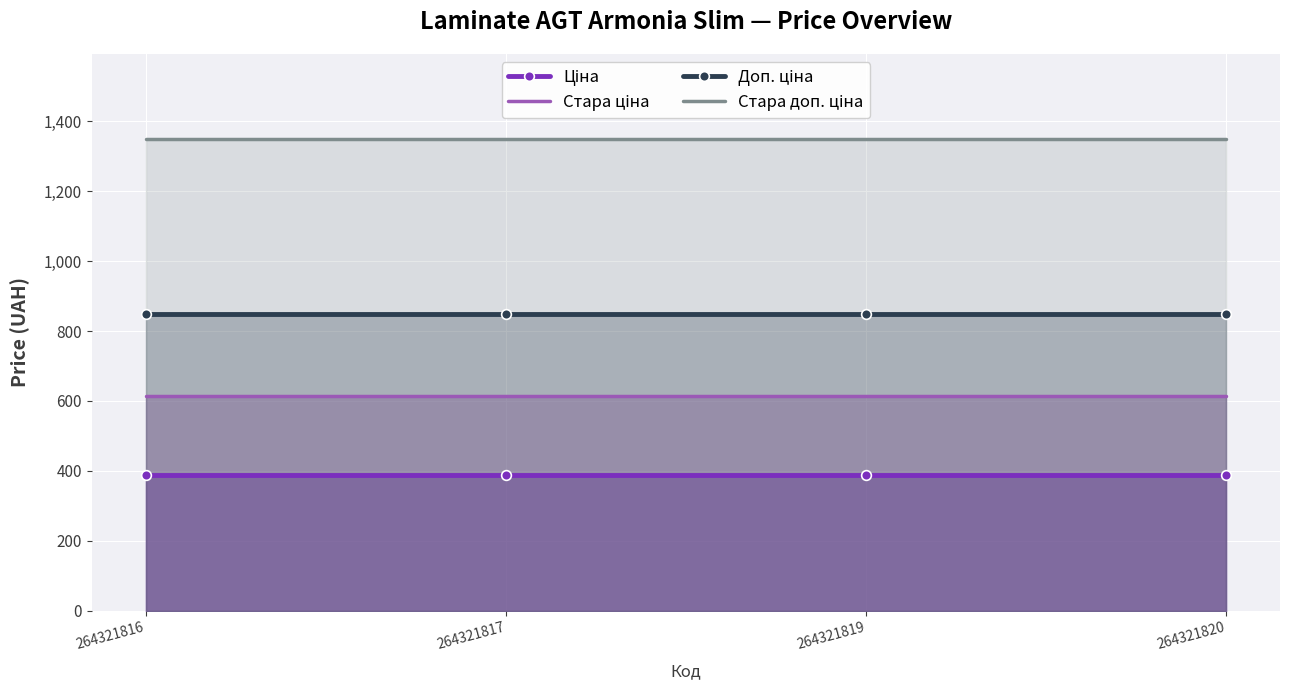

True or false: Стара доп. ціна has a value of 1349.8 at 264321817.

True